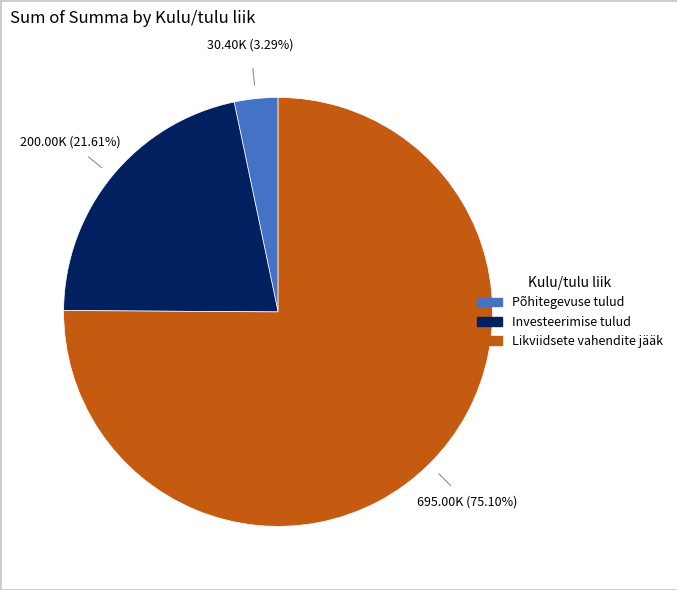

Does any single category account for the majority?

Yes